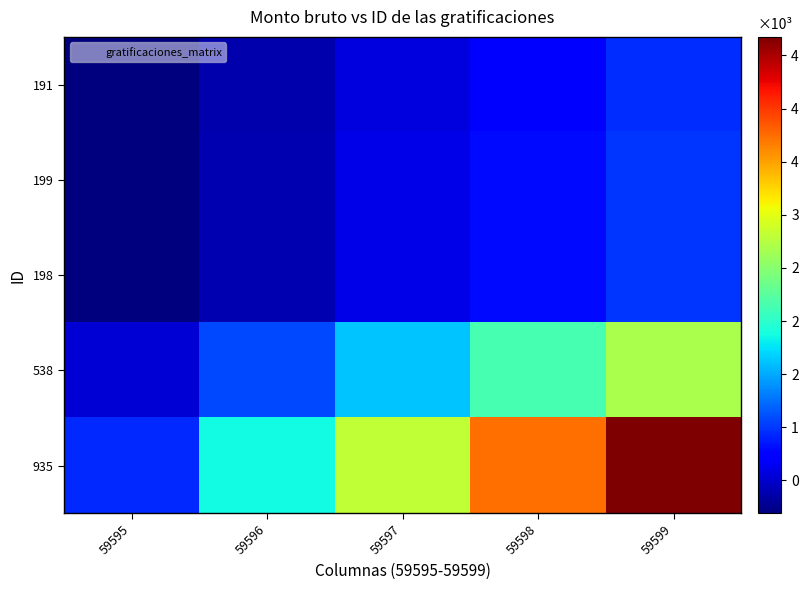

Which series has the widest spread of values?

935